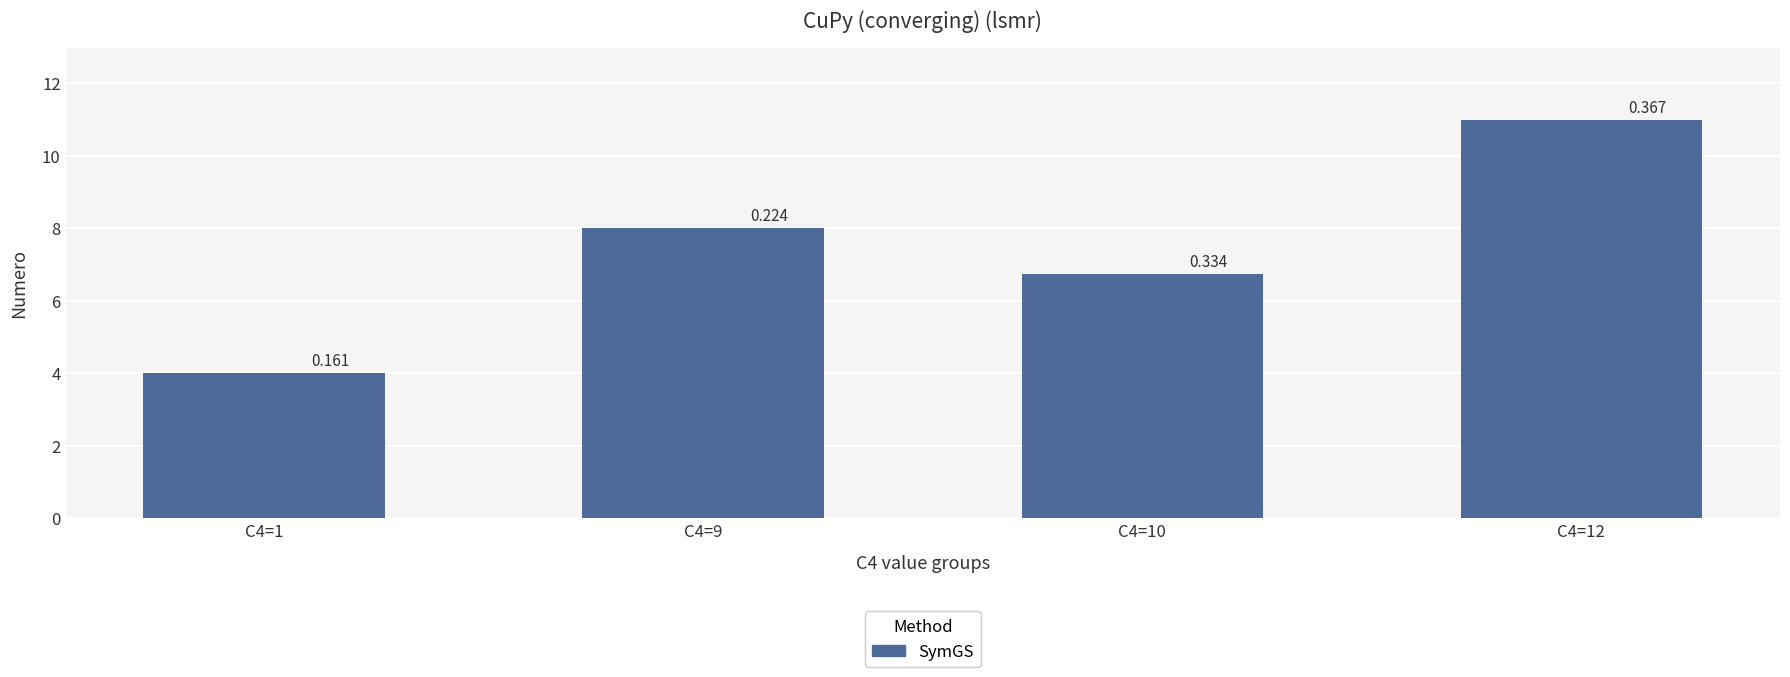

What is the sum of all values?

29.8